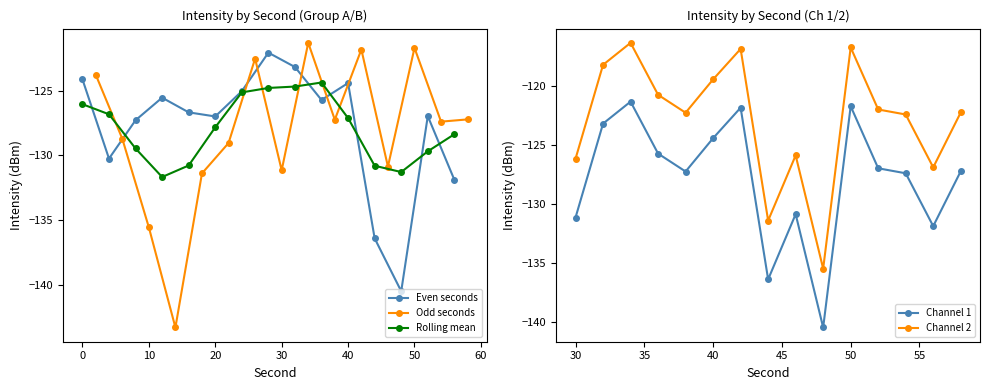

In Rolling mean, how many points are lower than both neighbors (excluding endpoints)?

2